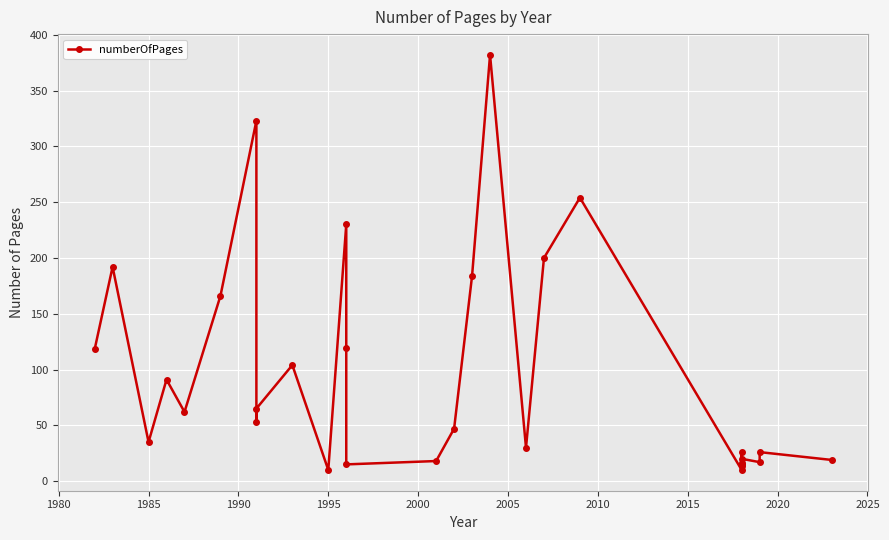

True or false: the data has more than 2 interior local peaks.

True